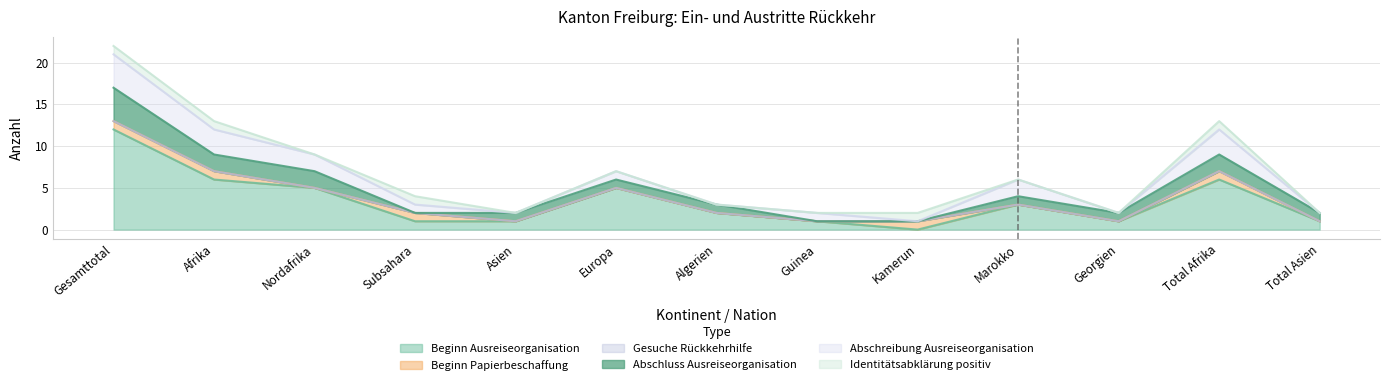

True or false: Beginn Papierbeschaffung has a value of 0 at Total Afrika.

False